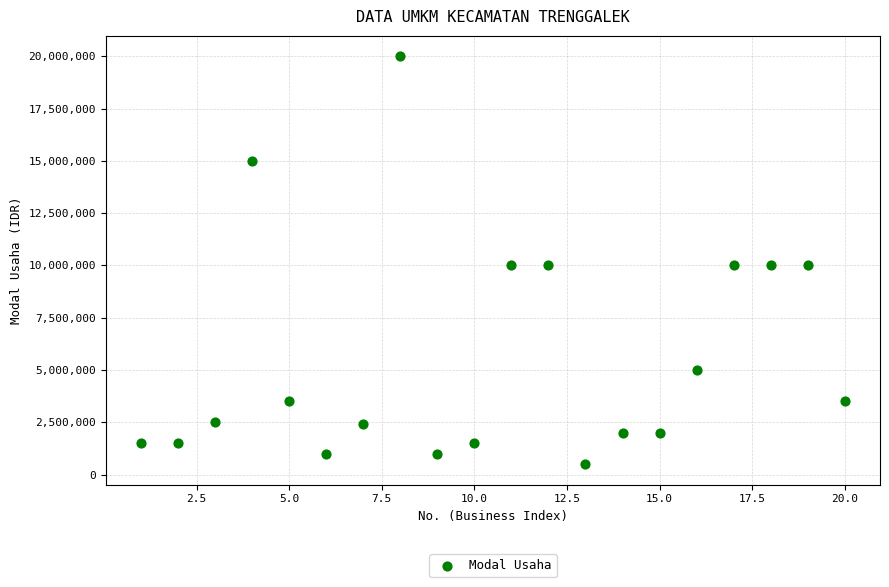

What is the range of X values (max minus min)?

19